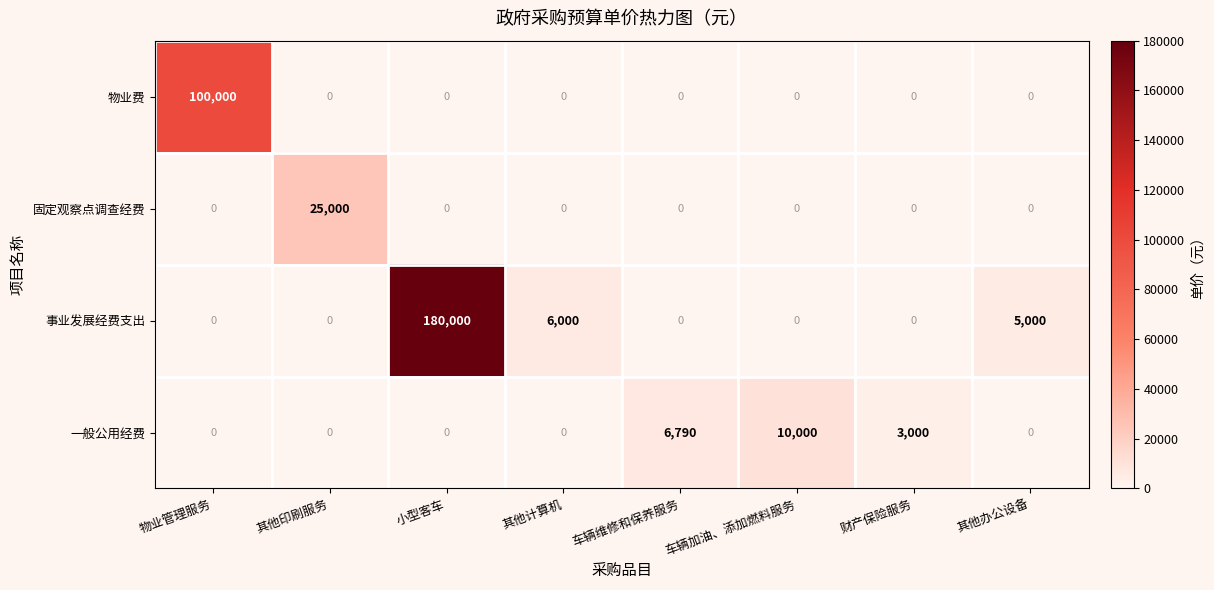

True or false: 物业费 has a value of -55202 at 车辆维修和保养服务.

False